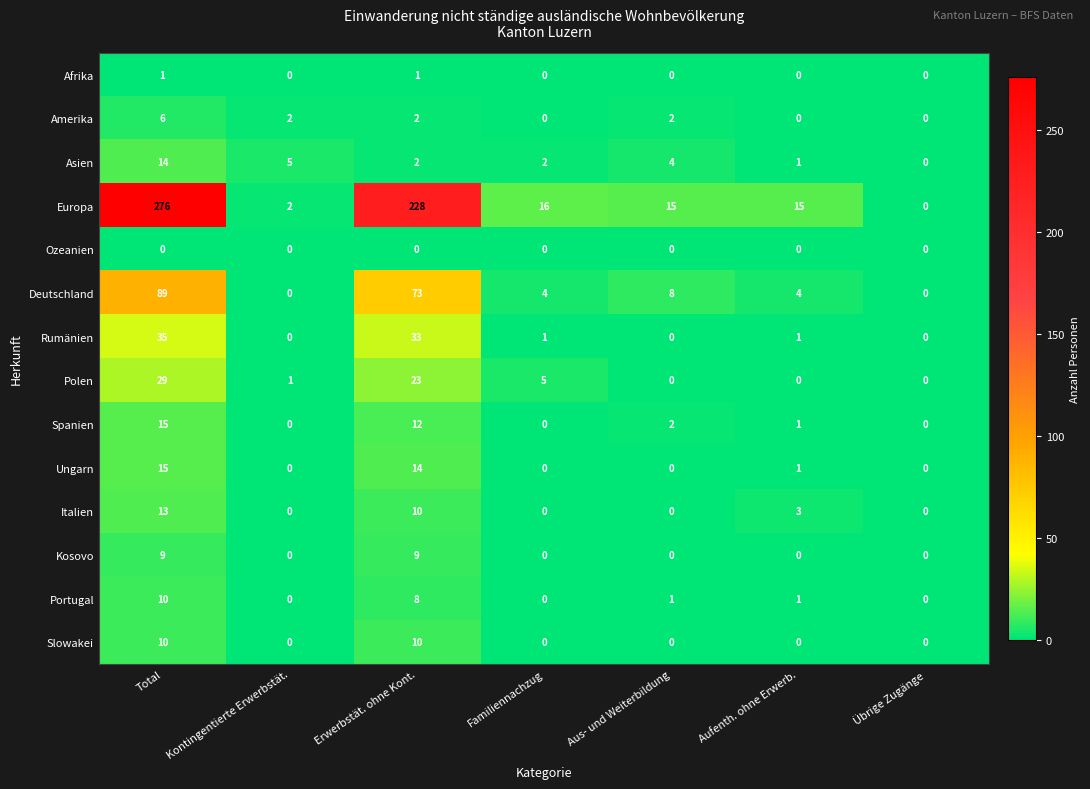

At which label does Portugal reach its peak?

Total